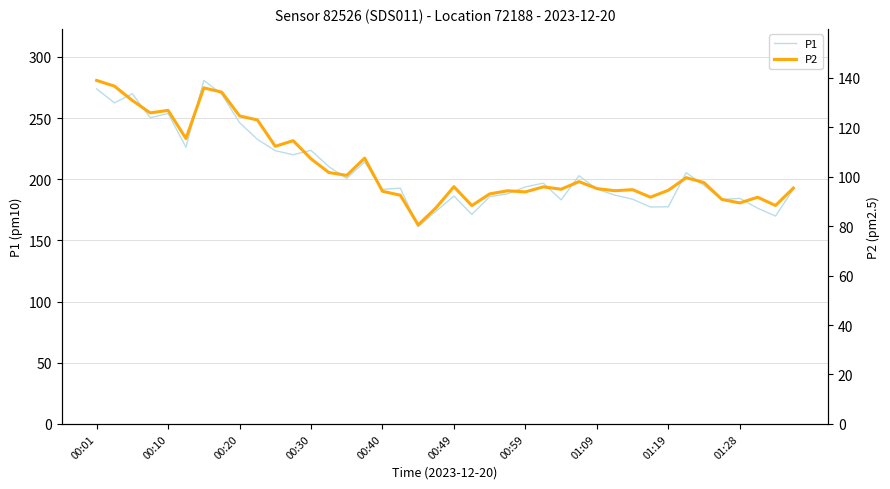

Reading left to right, extract all data points from this chart.

P1: 273.8	262.4	269.8	250.2	253.8	226.1	280.7	269.5	246.2	232.6	223.3	220.0	223.6	210.2	200.6	214.2	191.8	192.7	161.2	173.9	186.2	171.2	185.7	188.1	193.7	196.8	183.1	202.8	191.9	187.0	183.7	177.3	177.5	205.3	194.9	183.3	184.4	176.3	169.9	191.9
P2: 138.9	136.6	130.8	125.8	126.8	115.4	135.9	134.2	124.6	122.9	112.3	114.6	107.2	101.7	100.5	107.5	94.1	92.5	80.5	87.5	96.0	88.3	93.0	94.3	93.8	95.9	94.9	98.0	95.2	94.3	94.8	91.7	94.5	99.6	97.6	90.8	89.4	91.7	88.3	95.4